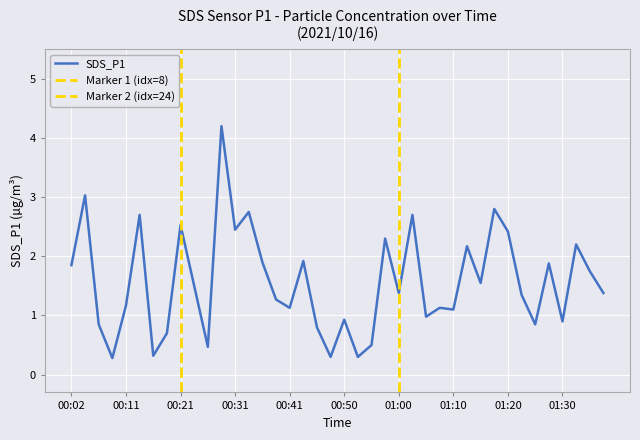

Reading left to right, extract all data points from this chart.

00:02=1.9	00:04=3.0	00:07=0.8	00:09=0.3	00:11=1.2	00:14=2.7	00:16=0.3	00:19=0.7	00:21=2.5	00:24=1.5	00:26=0.5	00:28=4.2	00:31=2.5	00:33=2.8	00:36=1.9	00:38=1.3	00:41=1.1	00:43=1.9	00:45=0.8	00:48=0.3	00:50=0.9	00:53=0.3	00:55=0.5	00:58=2.3	01:00=1.4	01:02=2.7	01:05=1.0	01:07=1.1	01:10=1.1	01:12=2.2	01:15=1.6	01:17=2.8	01:20=2.4	01:22=1.4	01:25=0.8	01:27=1.9	01:30=0.9	01:32=2.2	01:35=1.8	01:37=1.4